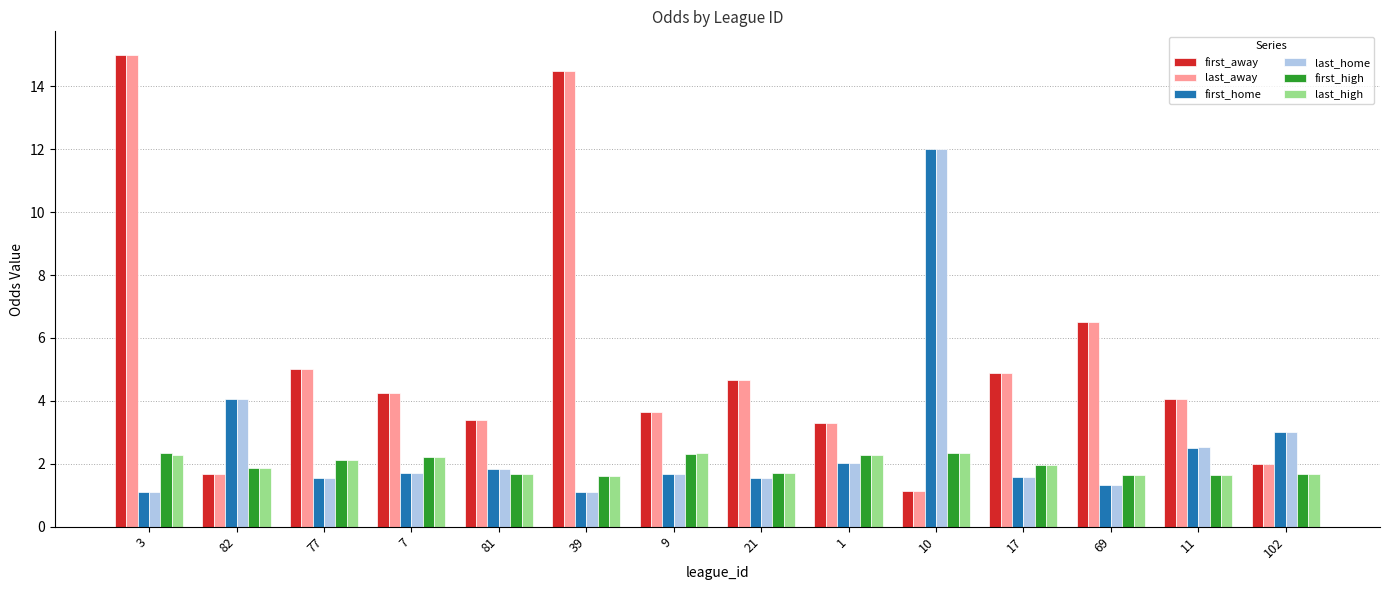

Is the value of last_home at 77 greater than the value of first_high at 1?

No